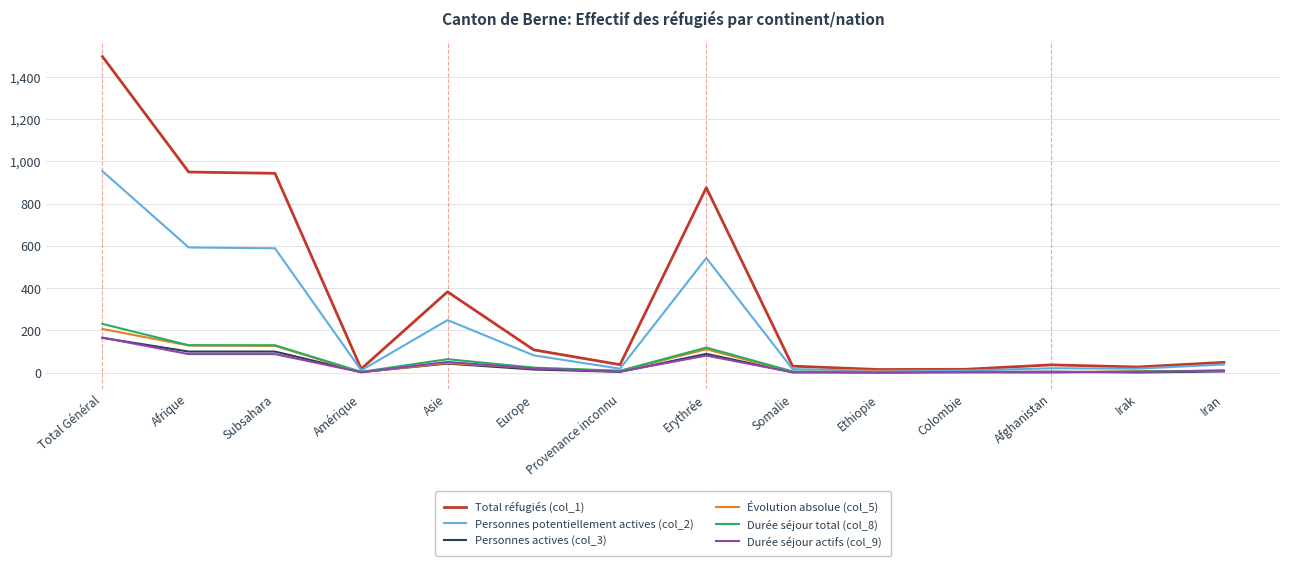

How many values in the Durée séjour actifs (col_9) series are below 10?

7